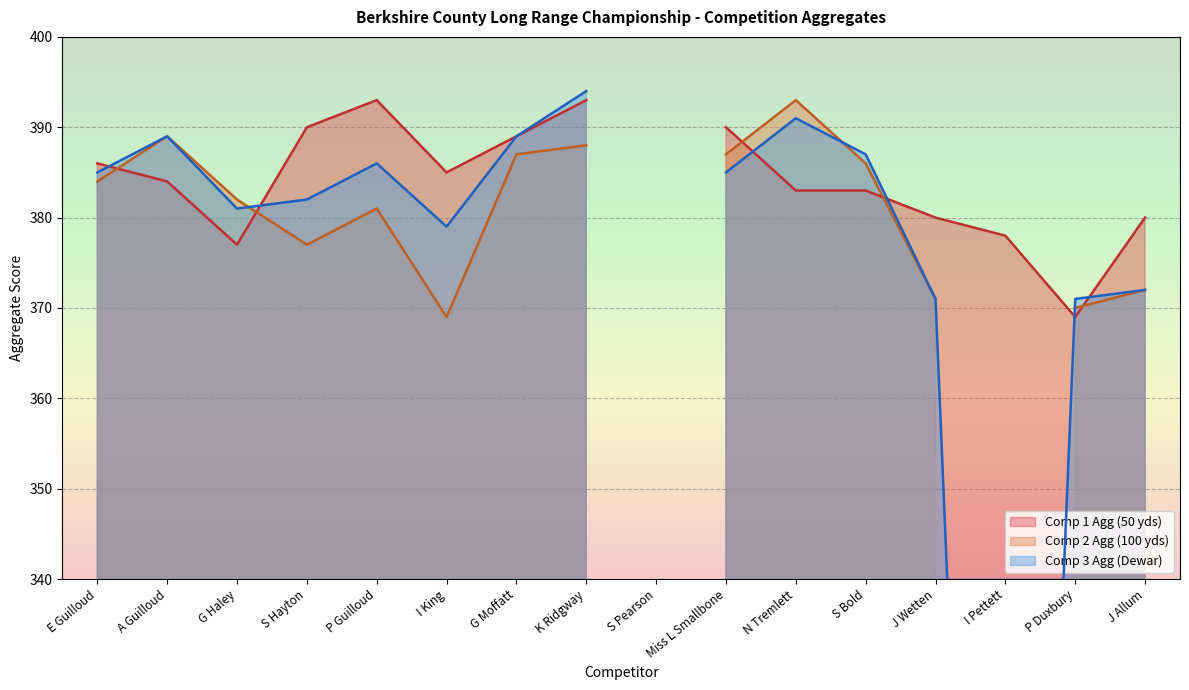

What is the difference between the Comp 1 Agg (50 yds) values at J Allum and I King?

5